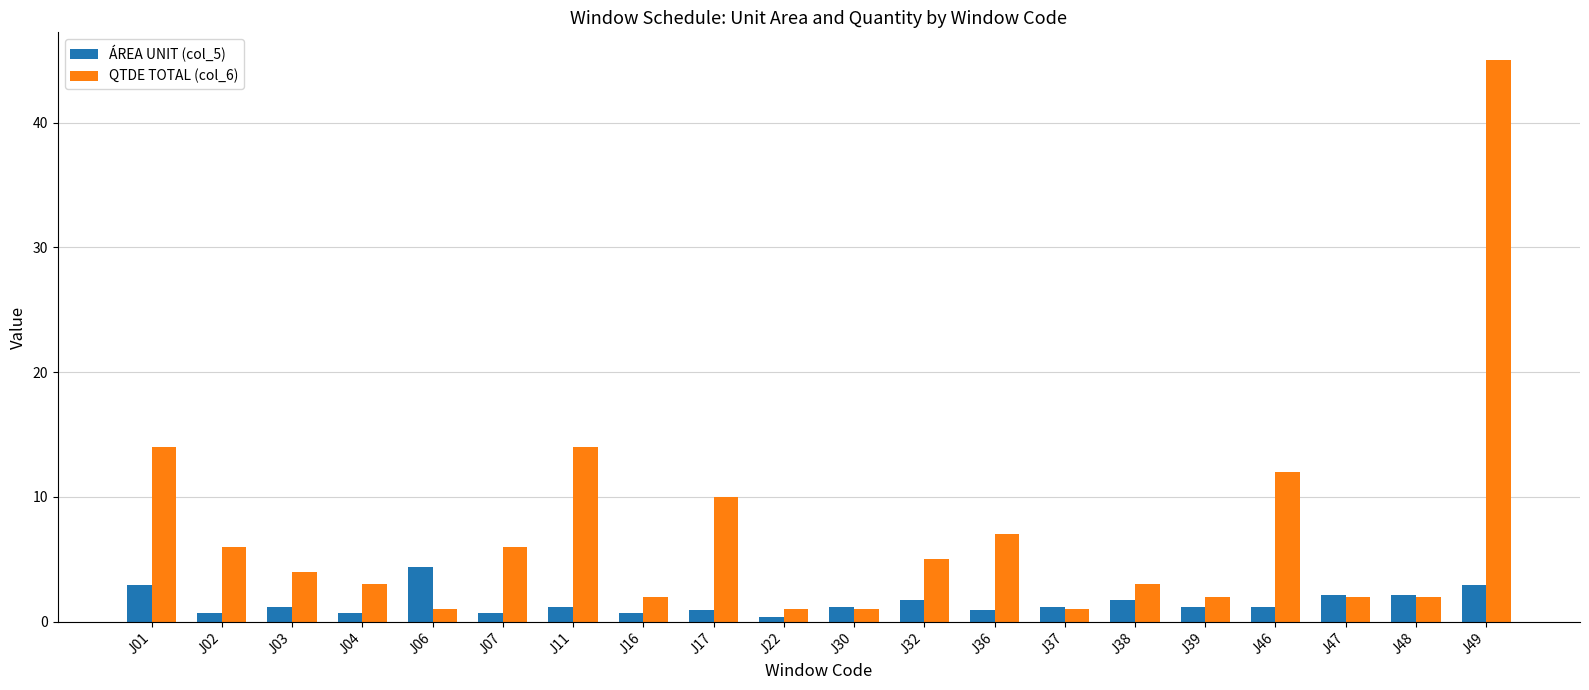

Where does the ÁREA UNIT (col_5) series first go above 1?

J01